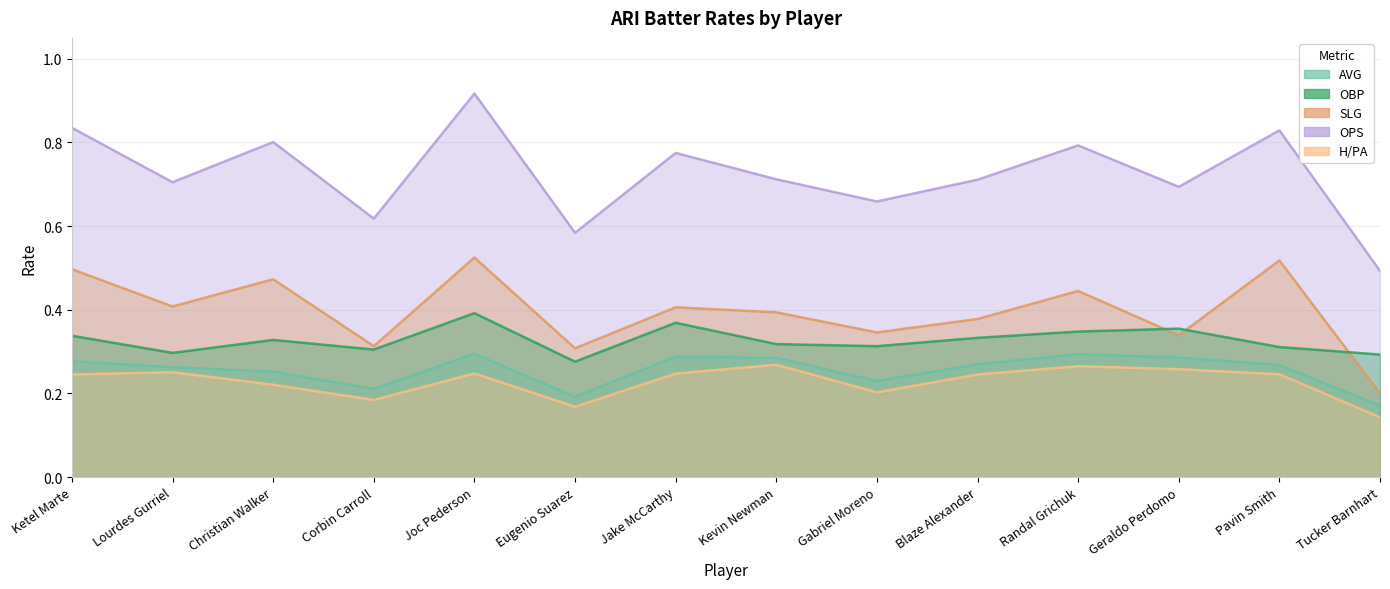

How many lines are shown in the chart?

5